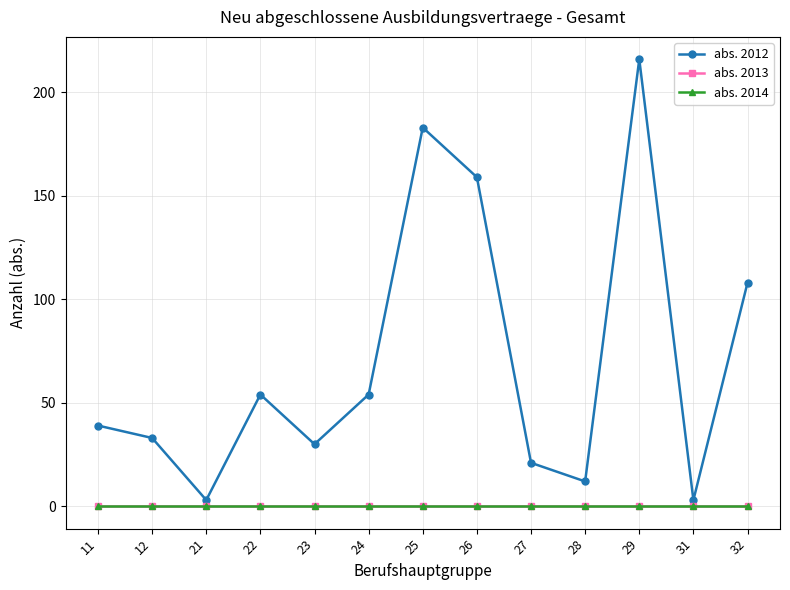

Is this an area chart (filled region under the line)?

No